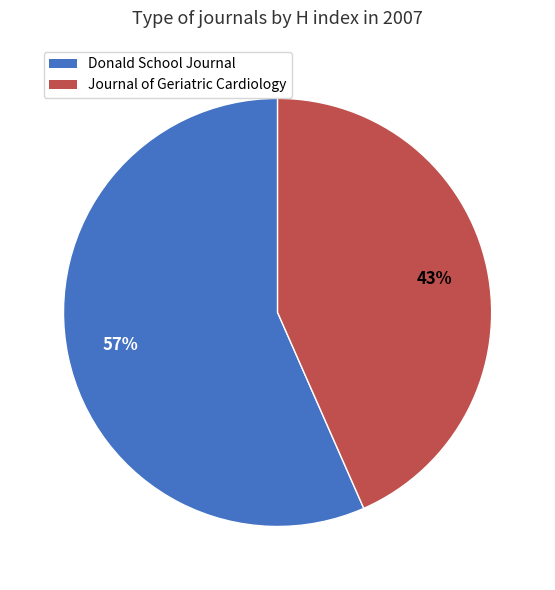

Approximately how many times larger is the value at Journal of Geriatric Cardiology compared to Donald School Journal?

0.8